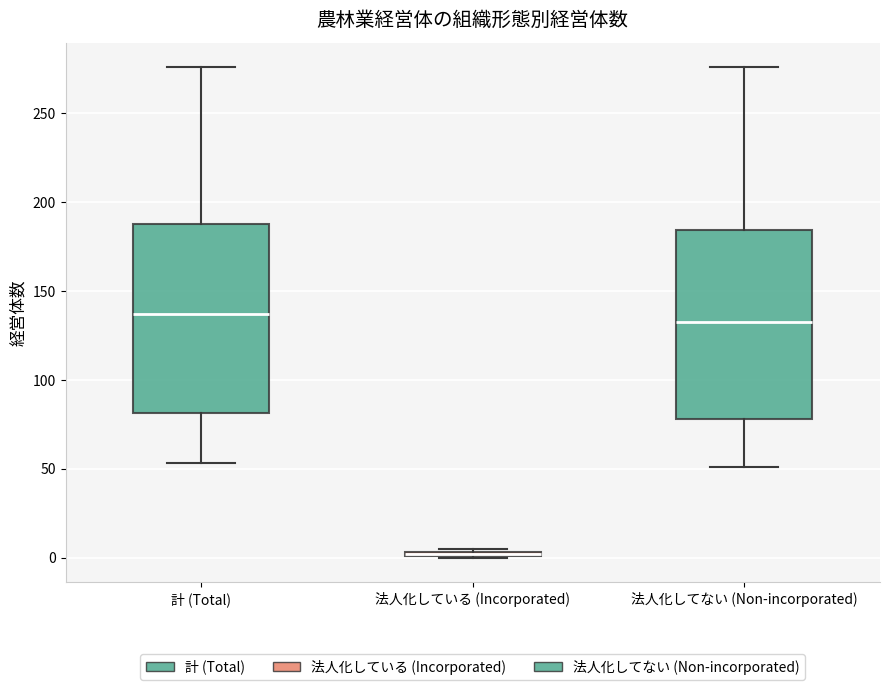

Where is the upper edge of the box for 計 (Total) on the y-axis? The values are not printed on the chart, so give them approximately, as read against the axis.

190